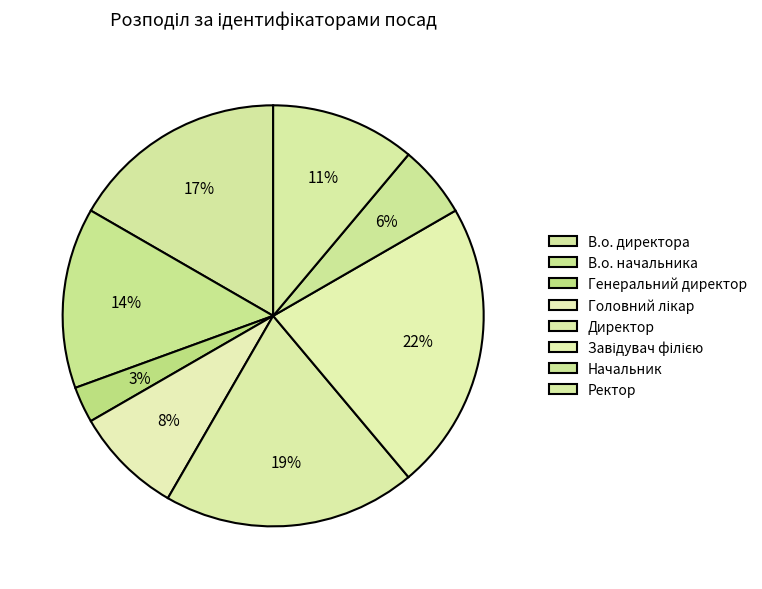

What percentage is the В.о. директора slice, to the nearest percent?

17%